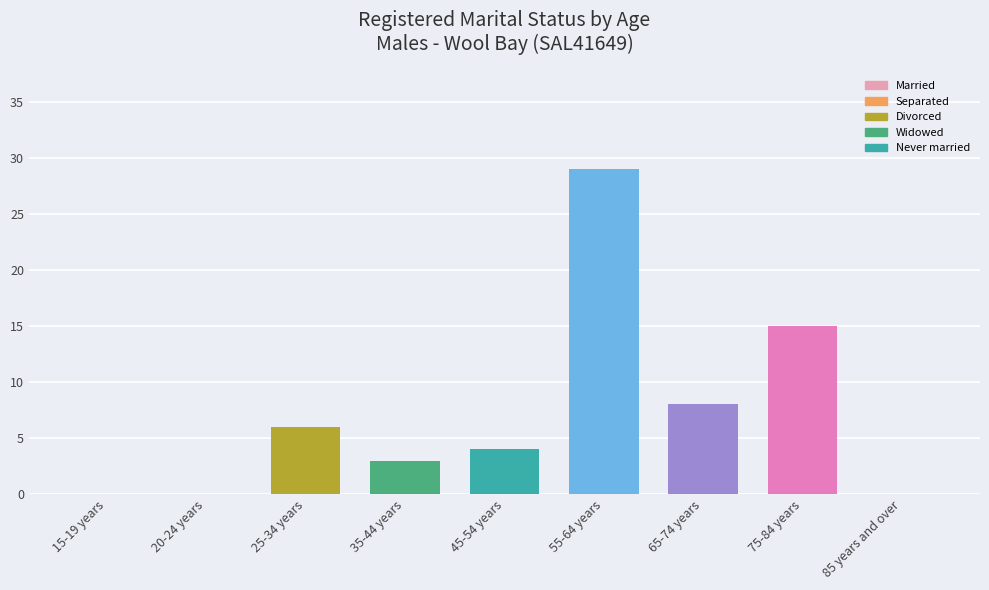

Are the bars grouped side by side (vs. stacked)?

No